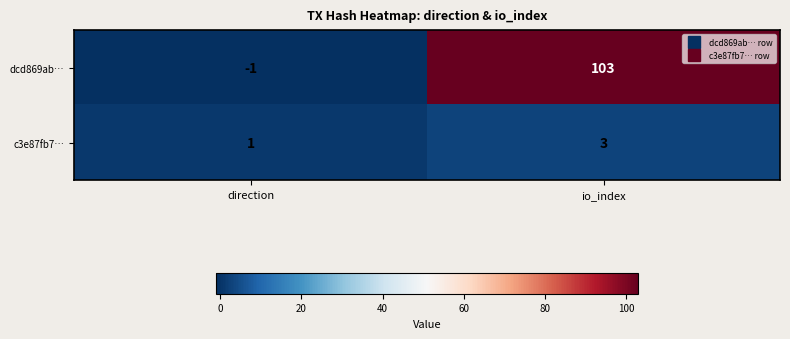

At which label is dcd869ab… closest to 51?

direction